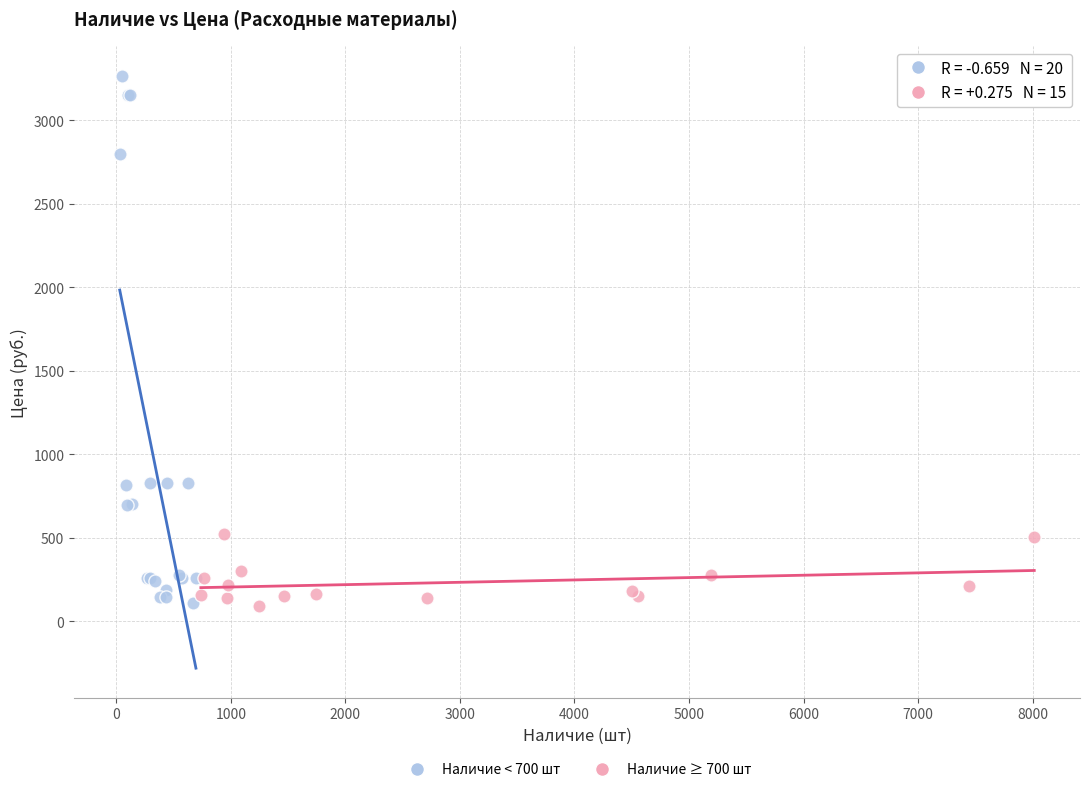

Which series has the widest spread of Y values?

Наличие < 700 шт